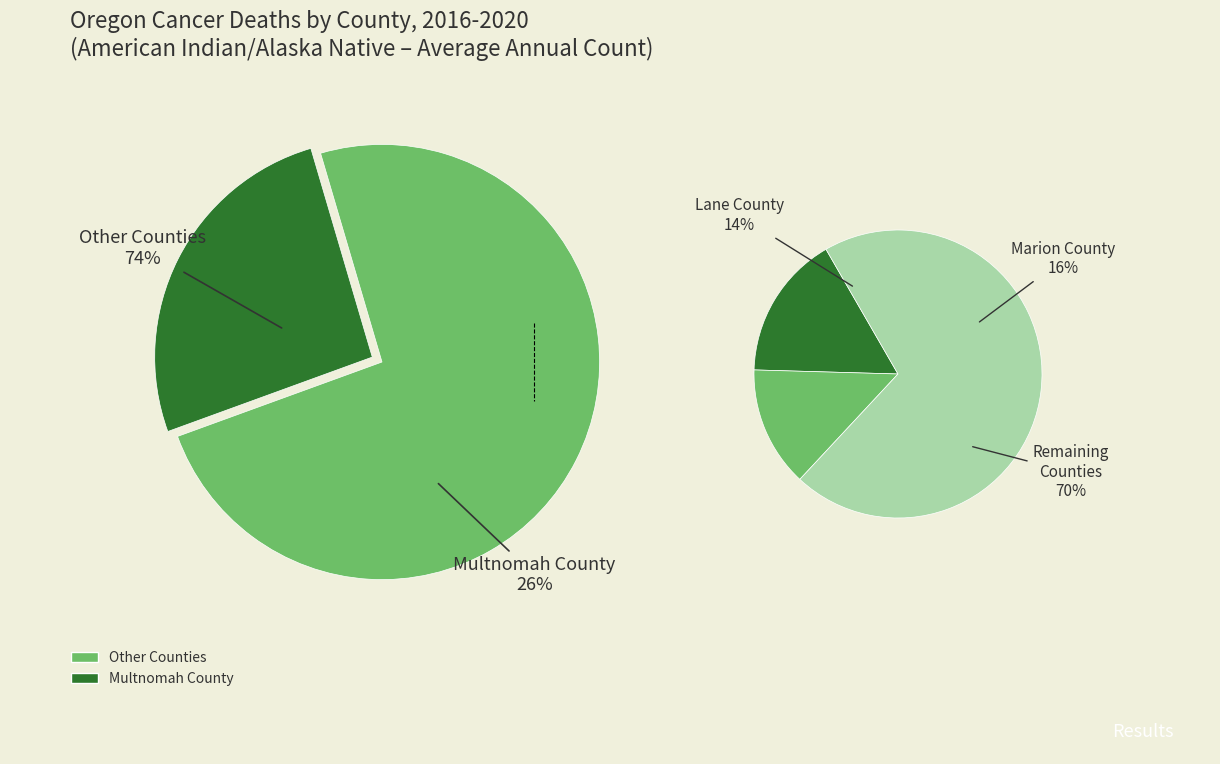

Does Jackson County represent more than half of the total?

No